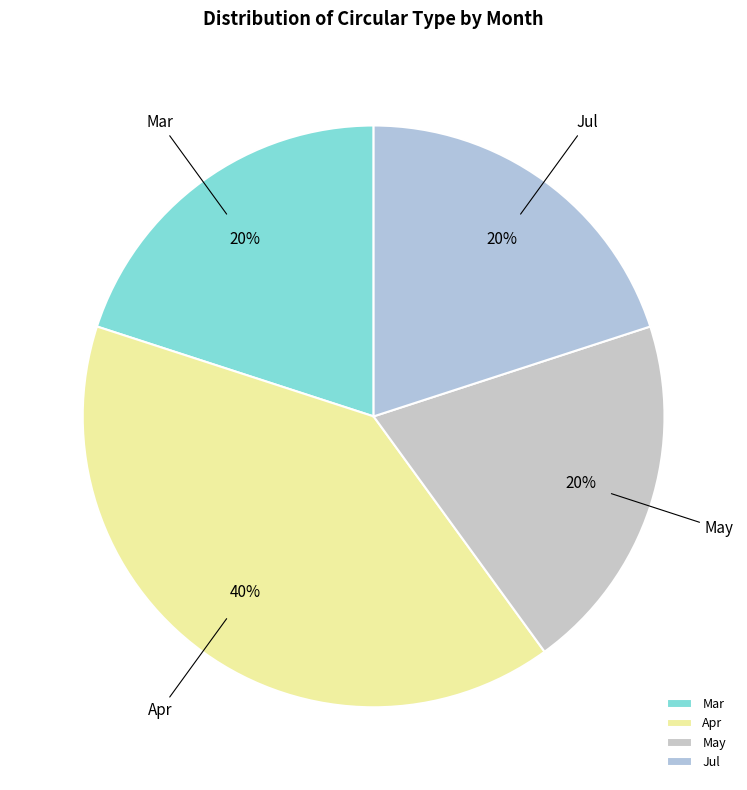

Does any single category account for the majority?

No